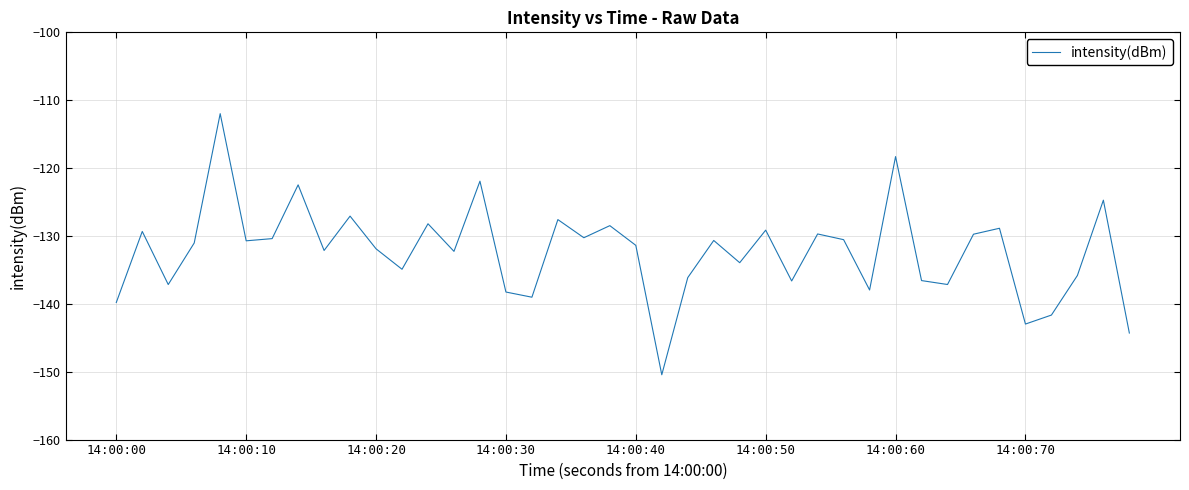

Does the chart display data point markers on the line(s)?

No